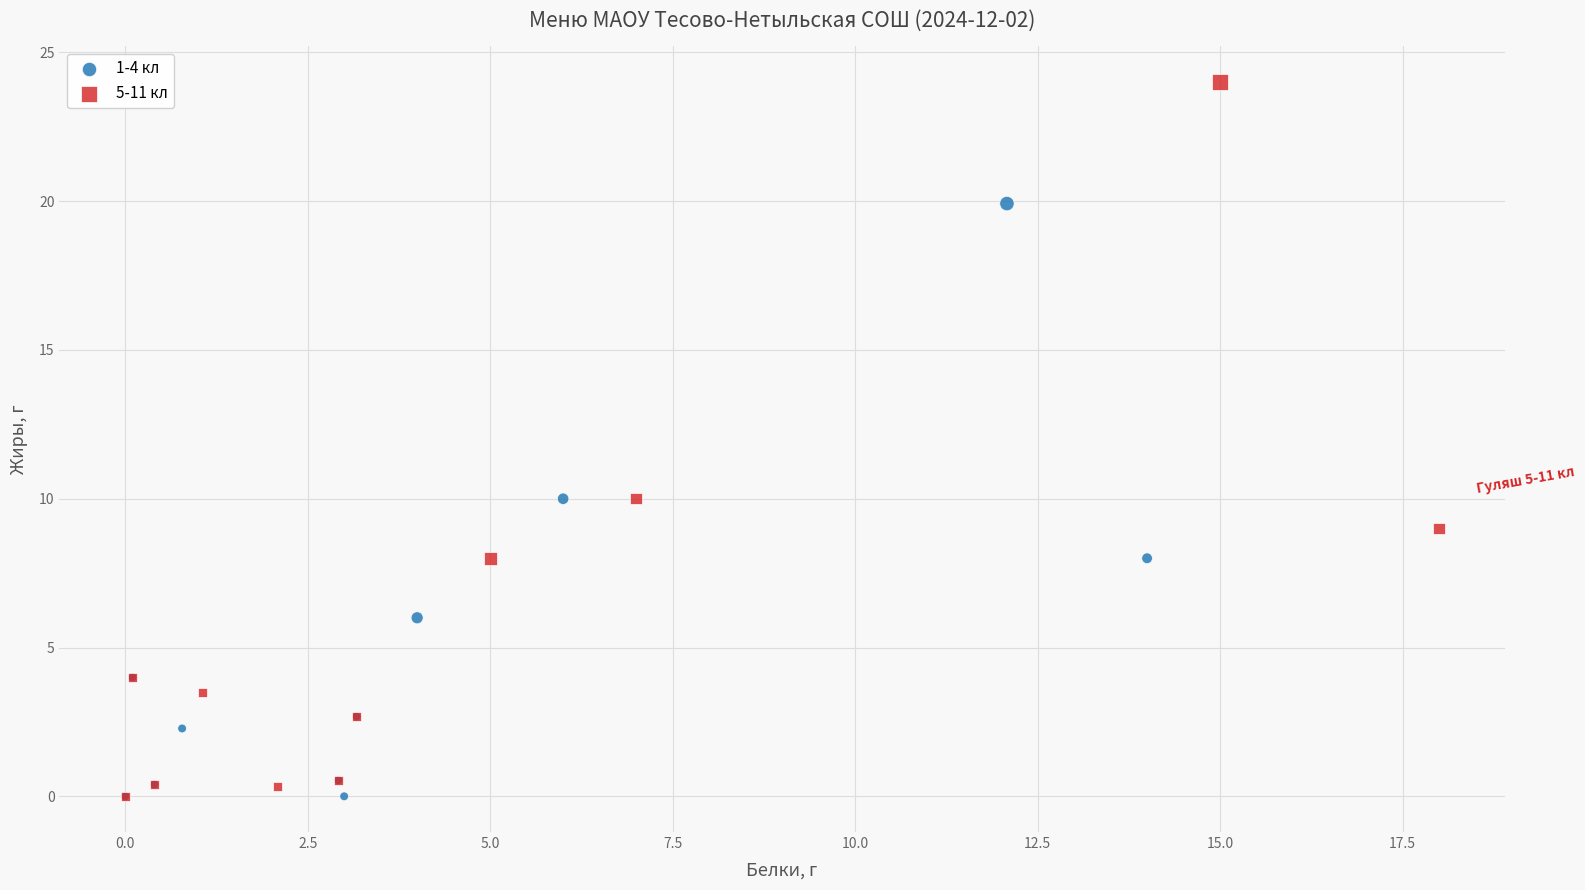

Which series has the widest spread of Y values?

5-11 кл